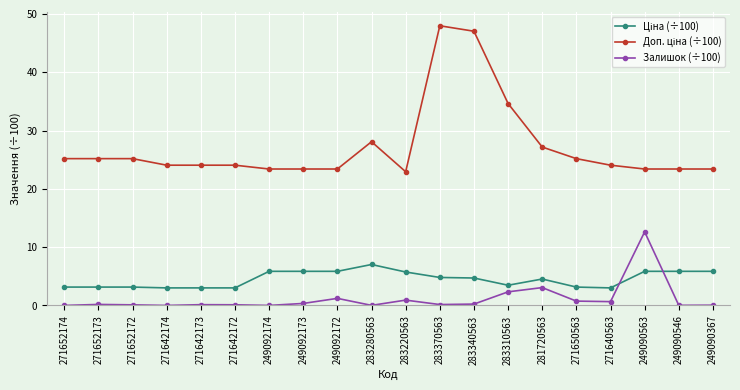

The Залишок (÷100) series shows 0.7 at 271650563. True or false?

True